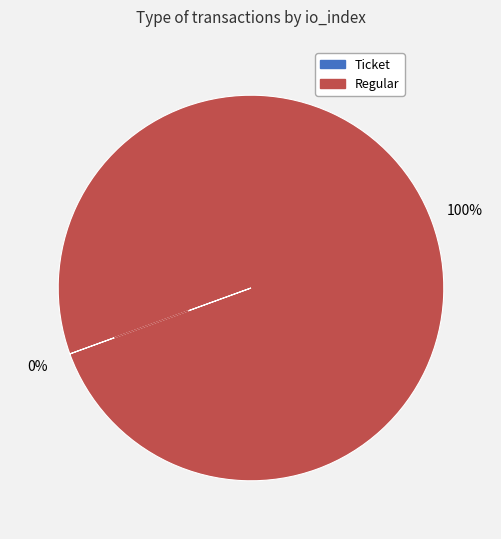

What is the largest slice in the pie chart?

Regular